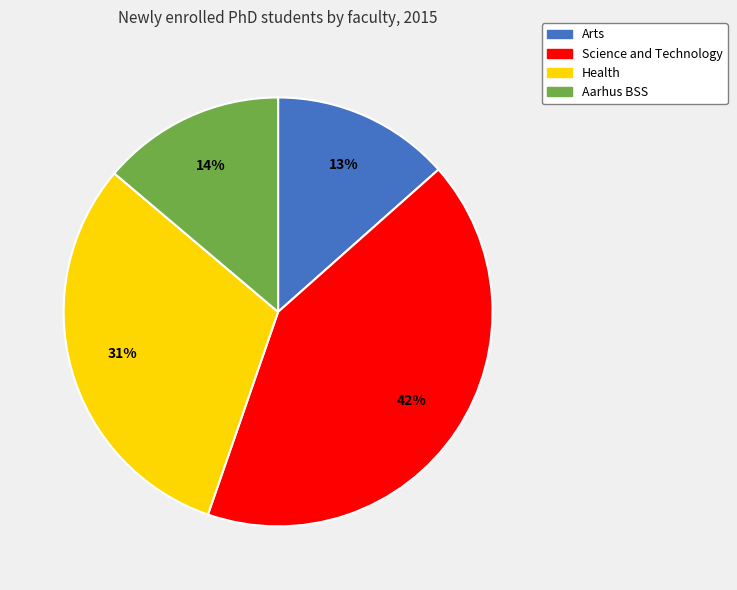

Which has a higher value, Aarhus BSS or Health?

Health